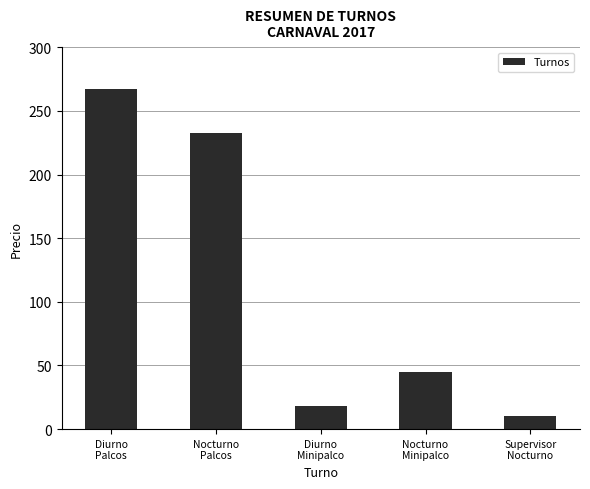

What is the difference between the second highest and second lowest values?

215